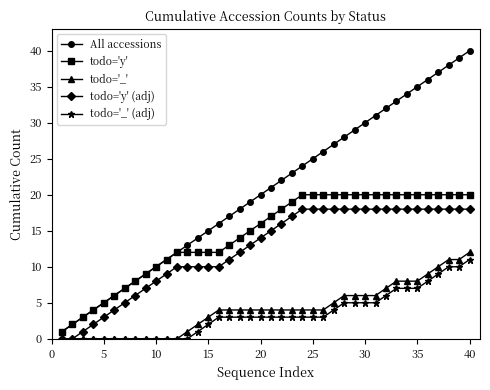

True or false: todo='_' (adj) and All accessions cross at least once.

False